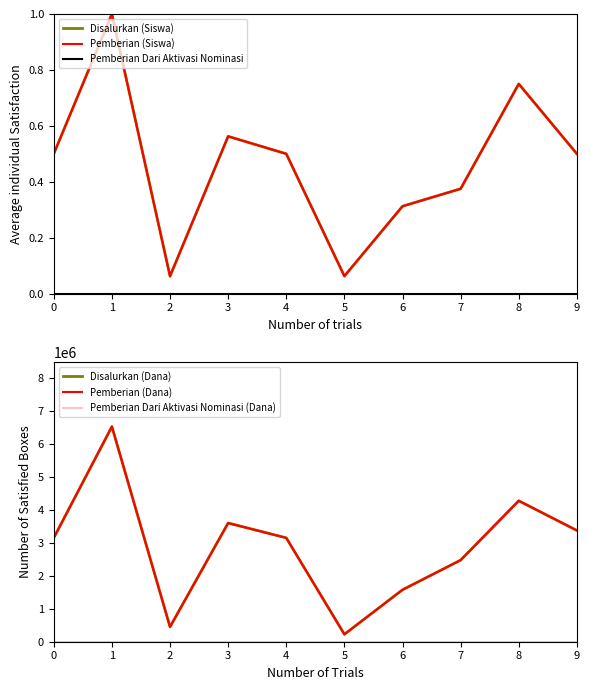

True or false: Pemberian (Dana) and Pemberian Dari Aktivasi Nominasi intersect in this chart.

False